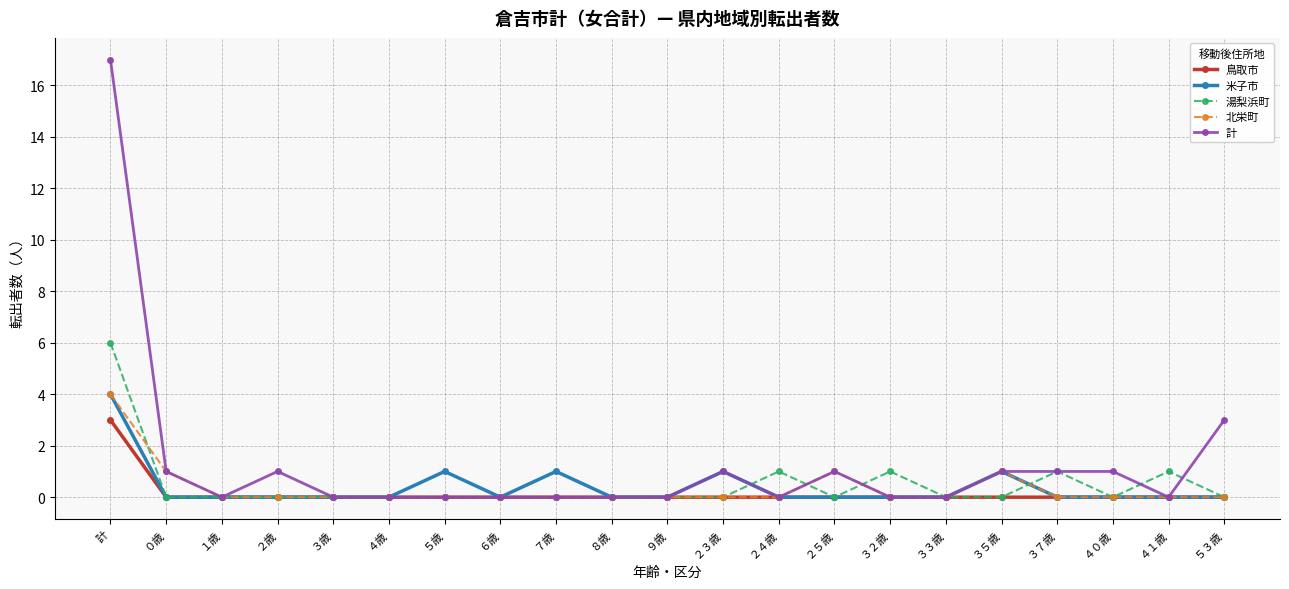

The value of 北栄町 at ３７歳 is 1. True or false?

False